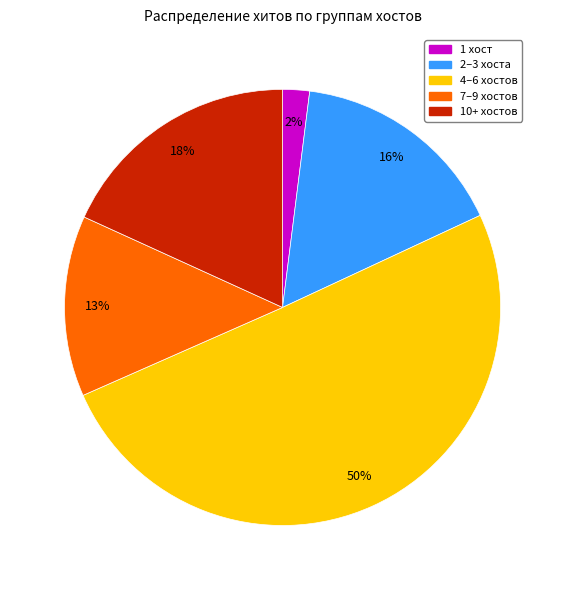

Which slice is the largest?

4–6 хостов